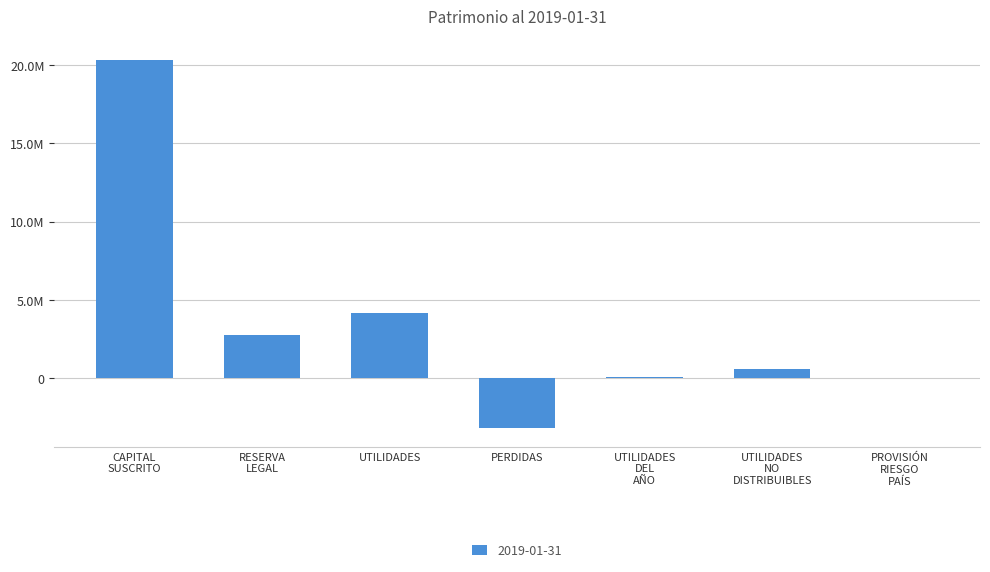

List the labels in order of value, smallest first.

PERDIDAS, PROVISIÓN RIESGO PAÍS, UTILIDADES DEL AÑO, UTILIDADES NO DISTRIBUIBLES, RESERVA LEGAL, UTILIDADES, CAPITAL SUSCRITO